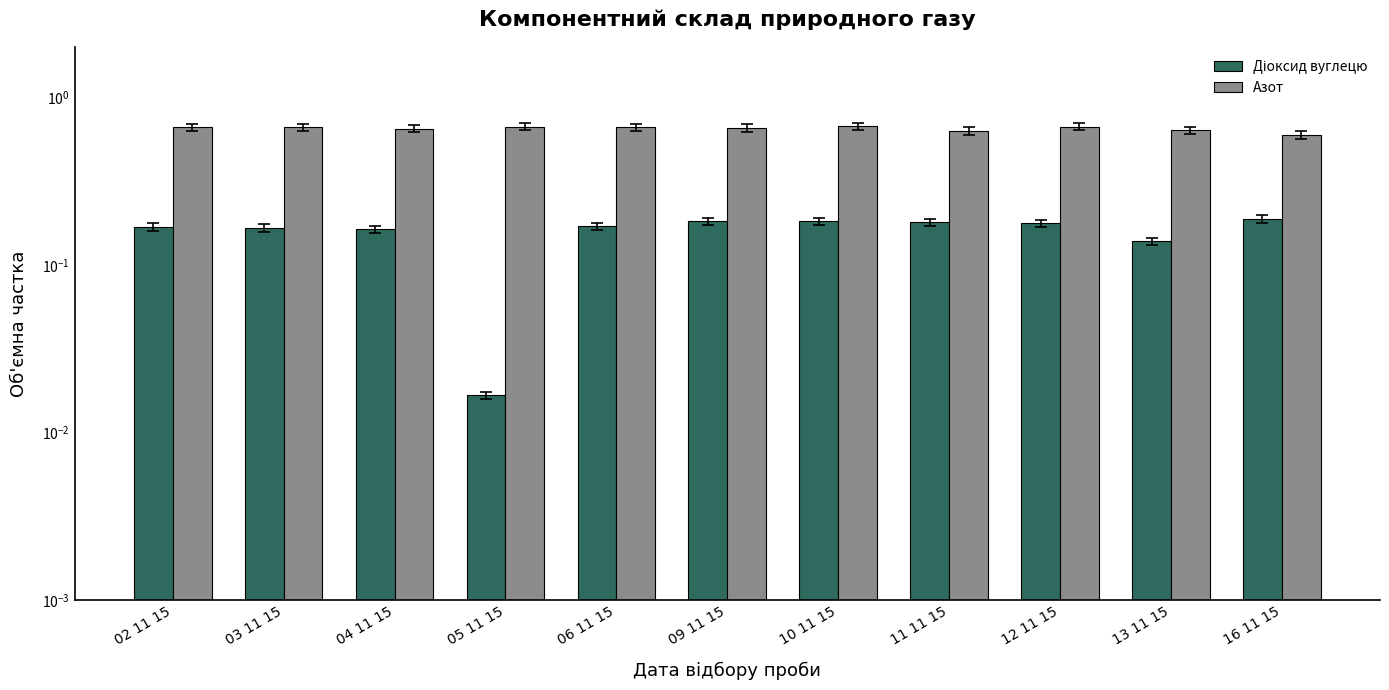

Reading right to left, extract all data points from this chart.

Діоксид вуглецю: 16 11 15=0.2	13 11 15=0.1	12 11 15=0.2	11 11 15=0.2	10 11 15=0.2	09 11 15=0.2	06 11 15=0.2	05 11 15=0.0	04 11 15=0.2	03 11 15=0.2	02 11 15=0.2
Азот: 16 11 15=0.6	13 11 15=0.6	12 11 15=0.7	11 11 15=0.6	10 11 15=0.7	09 11 15=0.7	06 11 15=0.7	05 11 15=0.7	04 11 15=0.7	03 11 15=0.7	02 11 15=0.7